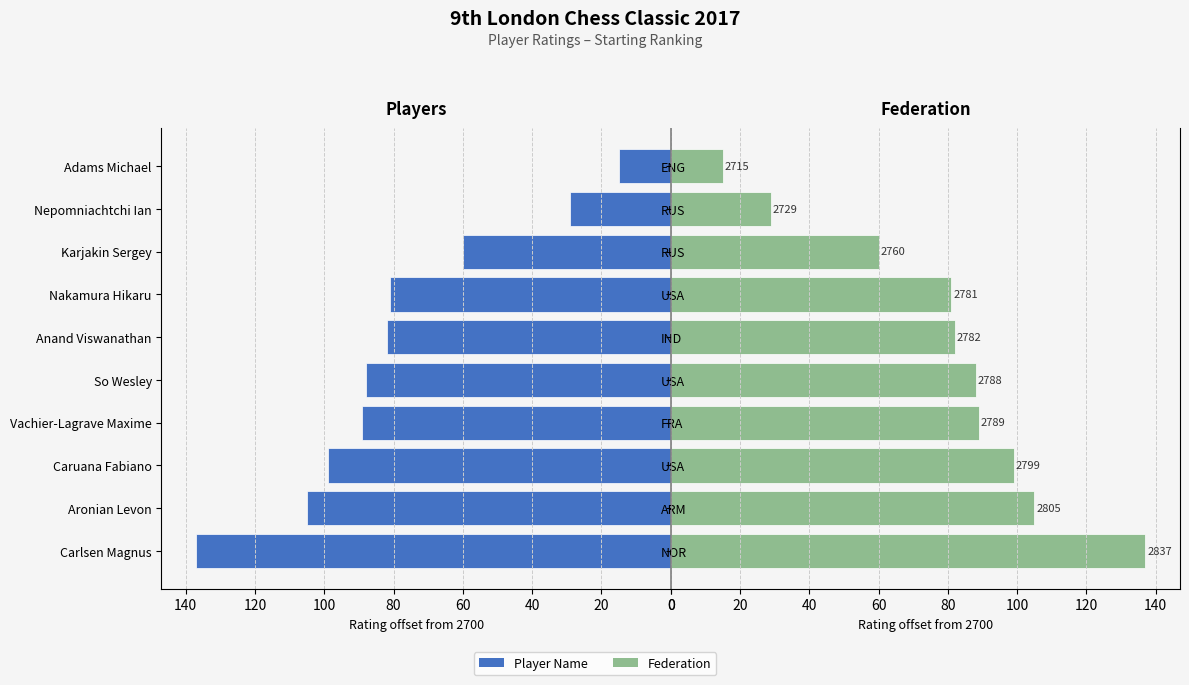

What is the sum of the Rating (Left) values at 0 and 100?

219